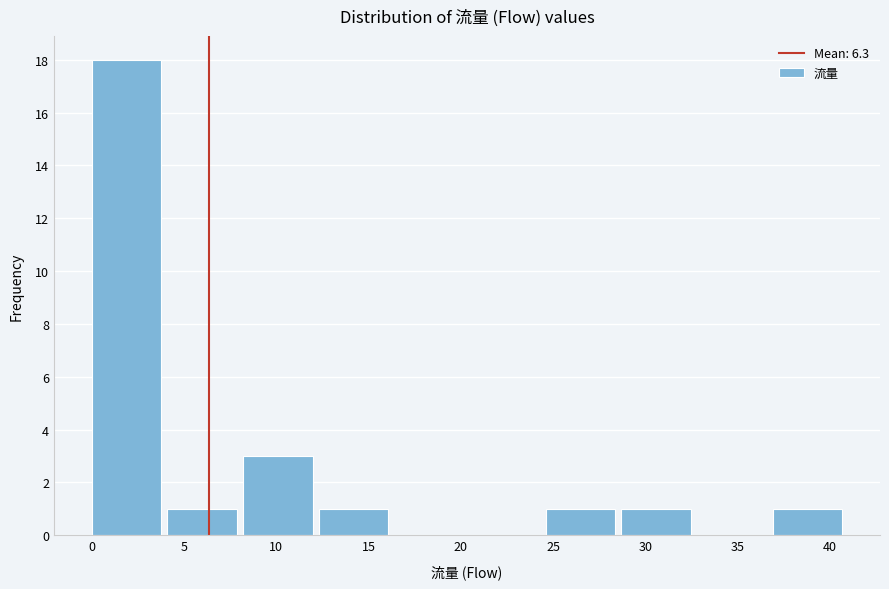

Reading left to right, transcribe this chart: for each bar, give the range it covers on the x-axis and its height. Neither the bar edges nor the heights are printed on the chart, so give them approximately, as read against the axes.

0.0 to 4.1: 18
4.1 to 8.2: 1
8.2 to 12.3: 3
12.3 to 16.4: 1
16.4 to 20.5: 0
20.5 to 24.6: 0
24.6 to 28.7: 1
28.7 to 32.8: 1
32.8 to 36.9: 0
36.9 to 41.0: 1